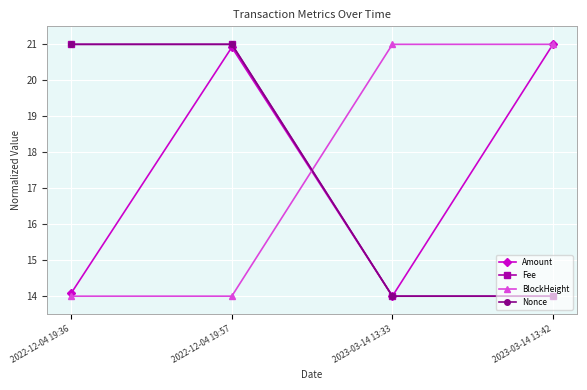

Where do BlockHeight and Fee first cross each other?

2022-12-04 19:57 and 2023-03-14 13:33